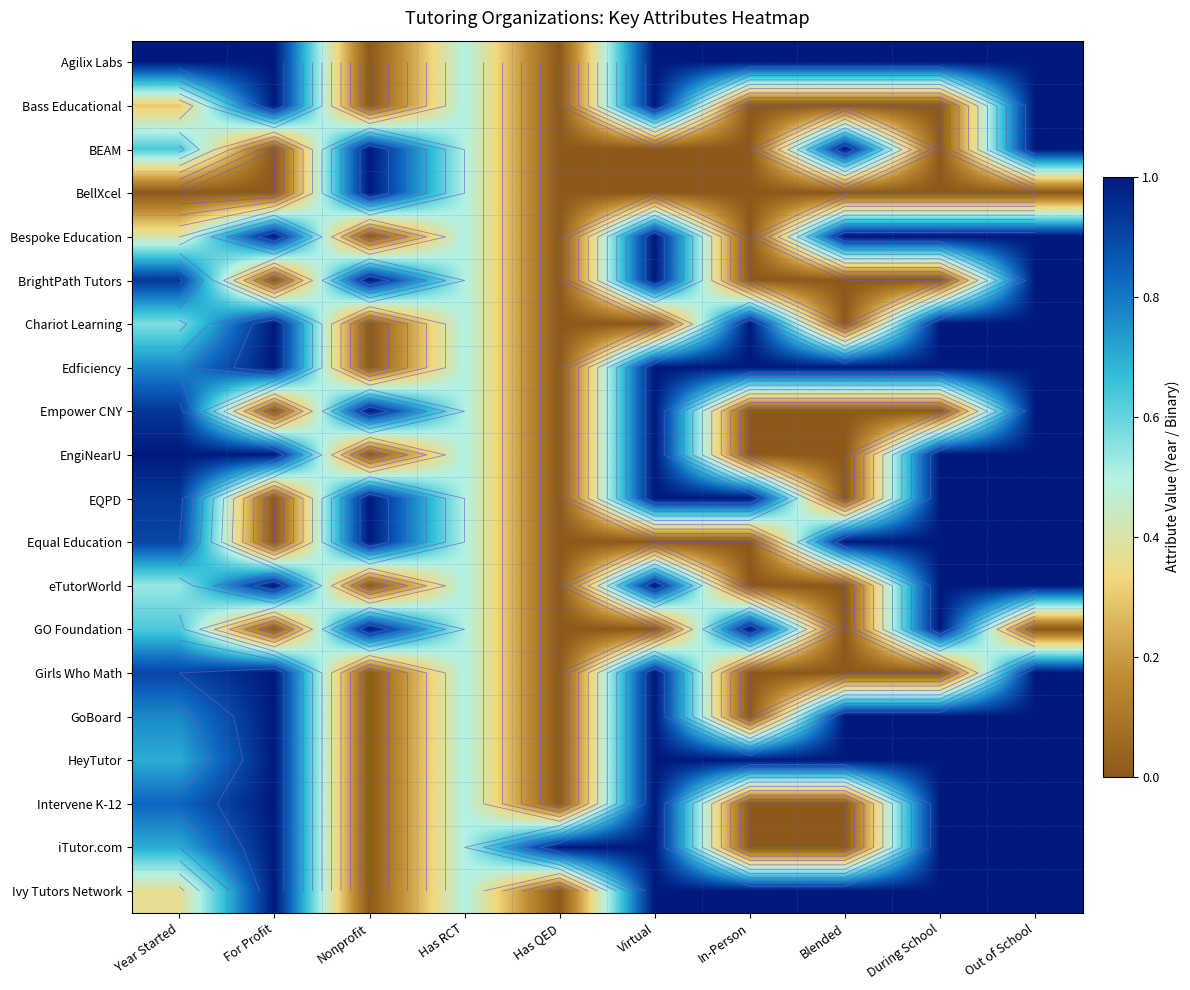

Is it true that Bespoke Education equals 1.6 at Out of School?

False